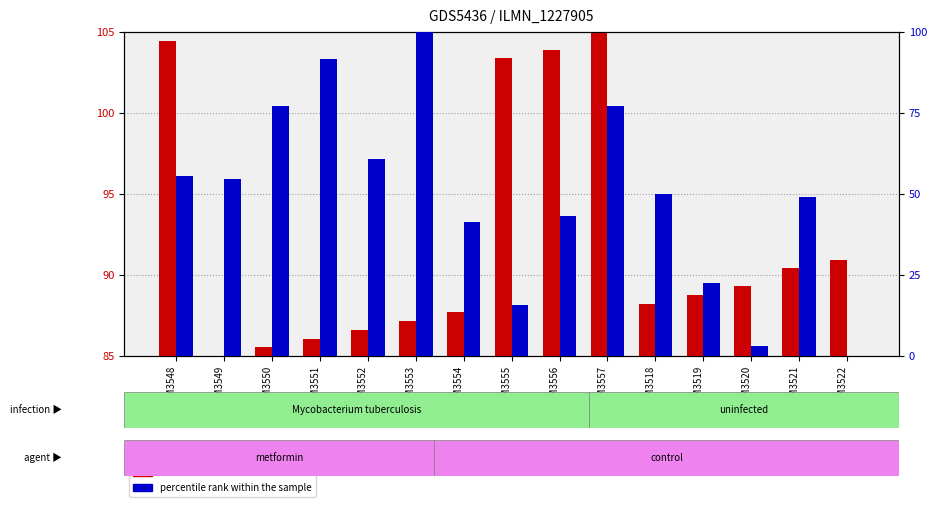

What is the difference between the highest and lowest values at GSM3522?

90.9